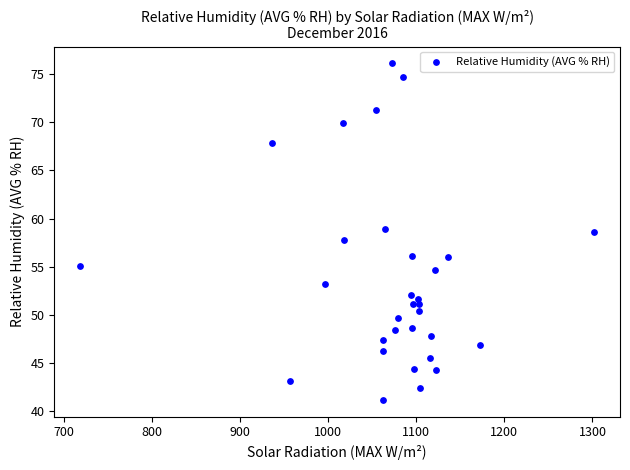

What is the range of X values (max minus min)?

584.2